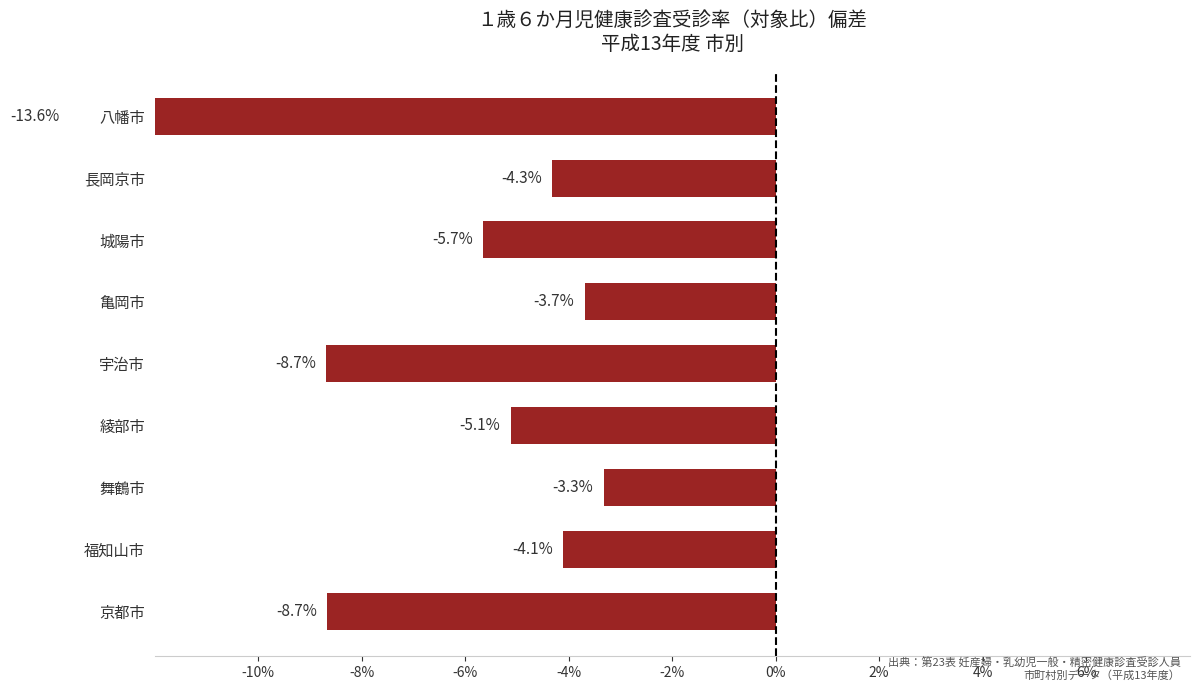

What is the difference between the second highest and second lowest values?

5.0